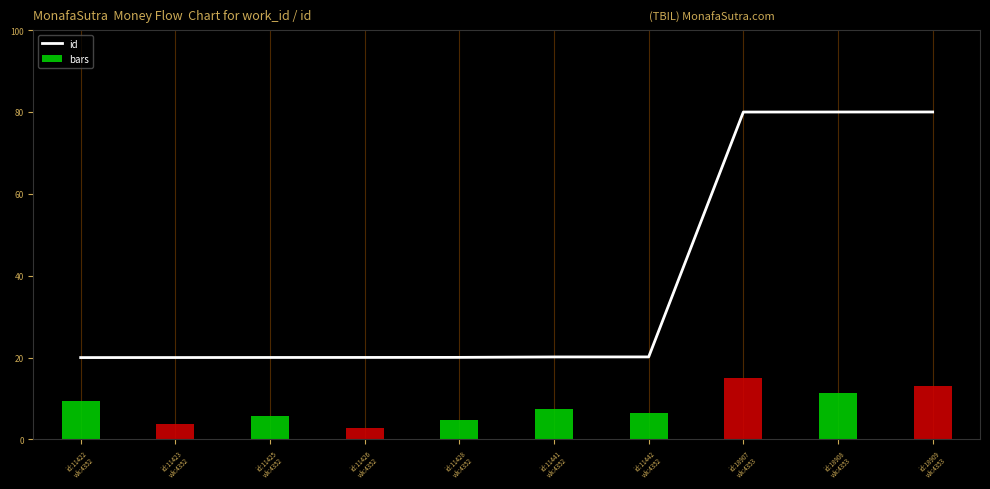

How many categories are shown in the chart?

10